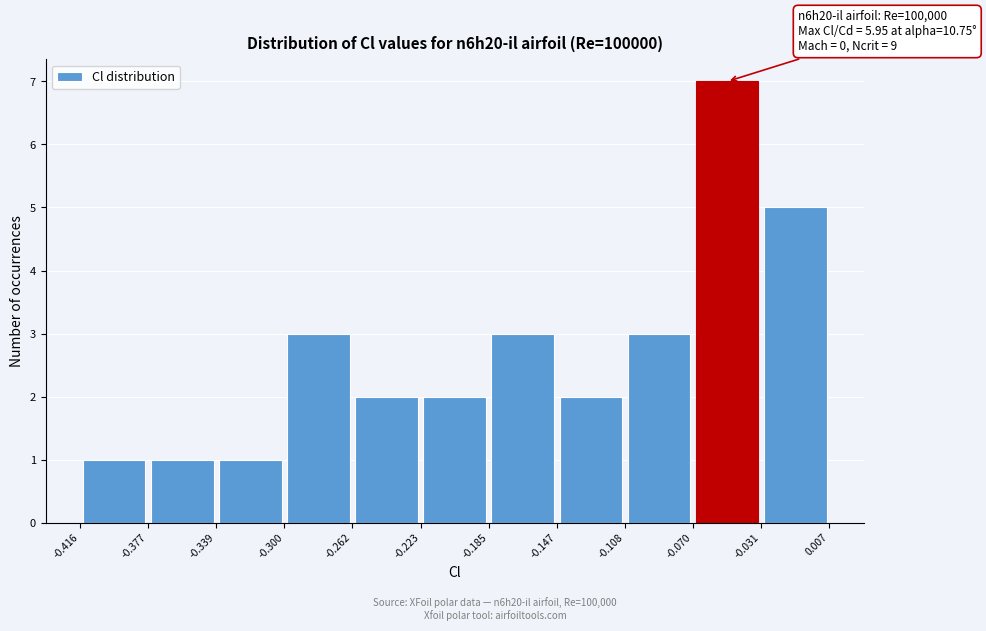

Over which range of the x-axis is the bar tallest?

-0.070 to -0.031